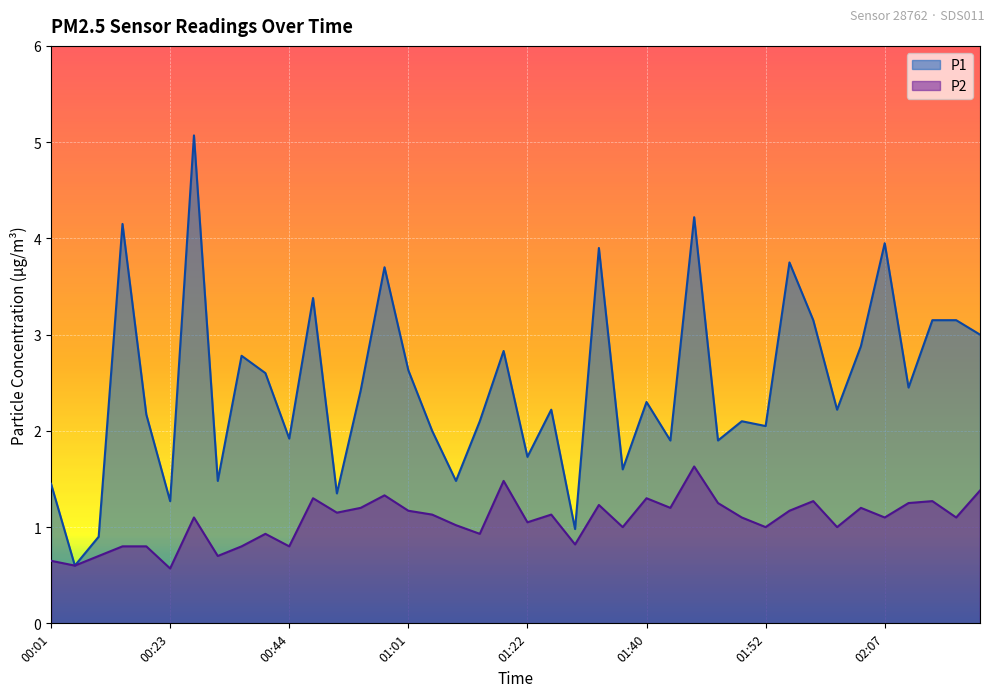

Is it true that P1 equals 2.7 at 00:26?

False